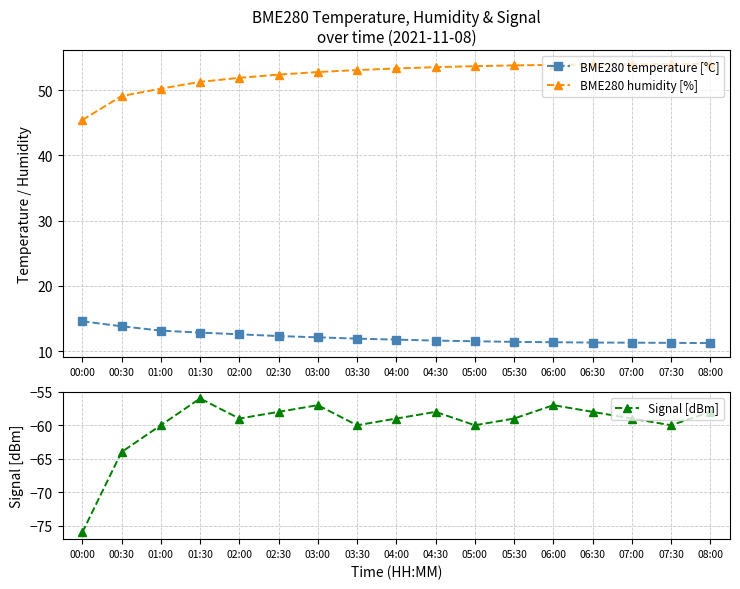

True or false: Signal [dBm] has more than 2 interior local peaks.

True